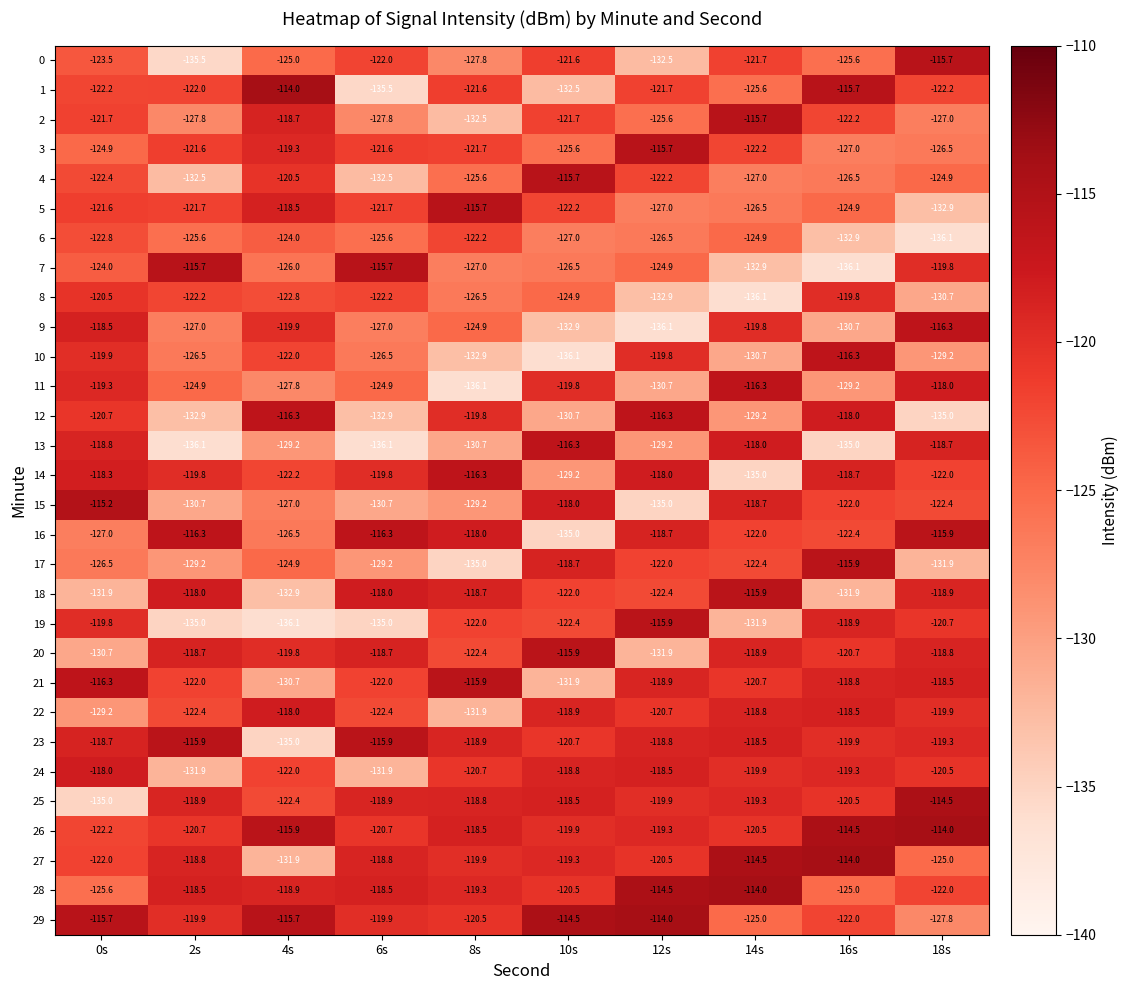

What is the sum of the 3 values at 14s and 16s?

-249.2